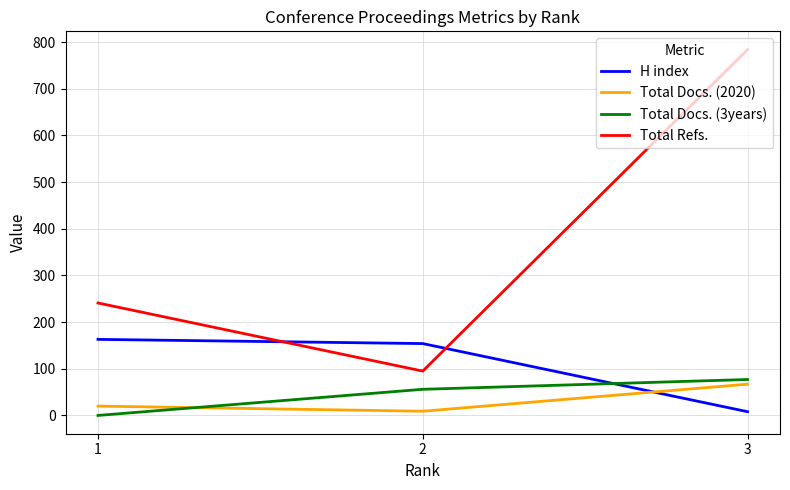

What is the average value of the Total Docs. (2020) series?

32